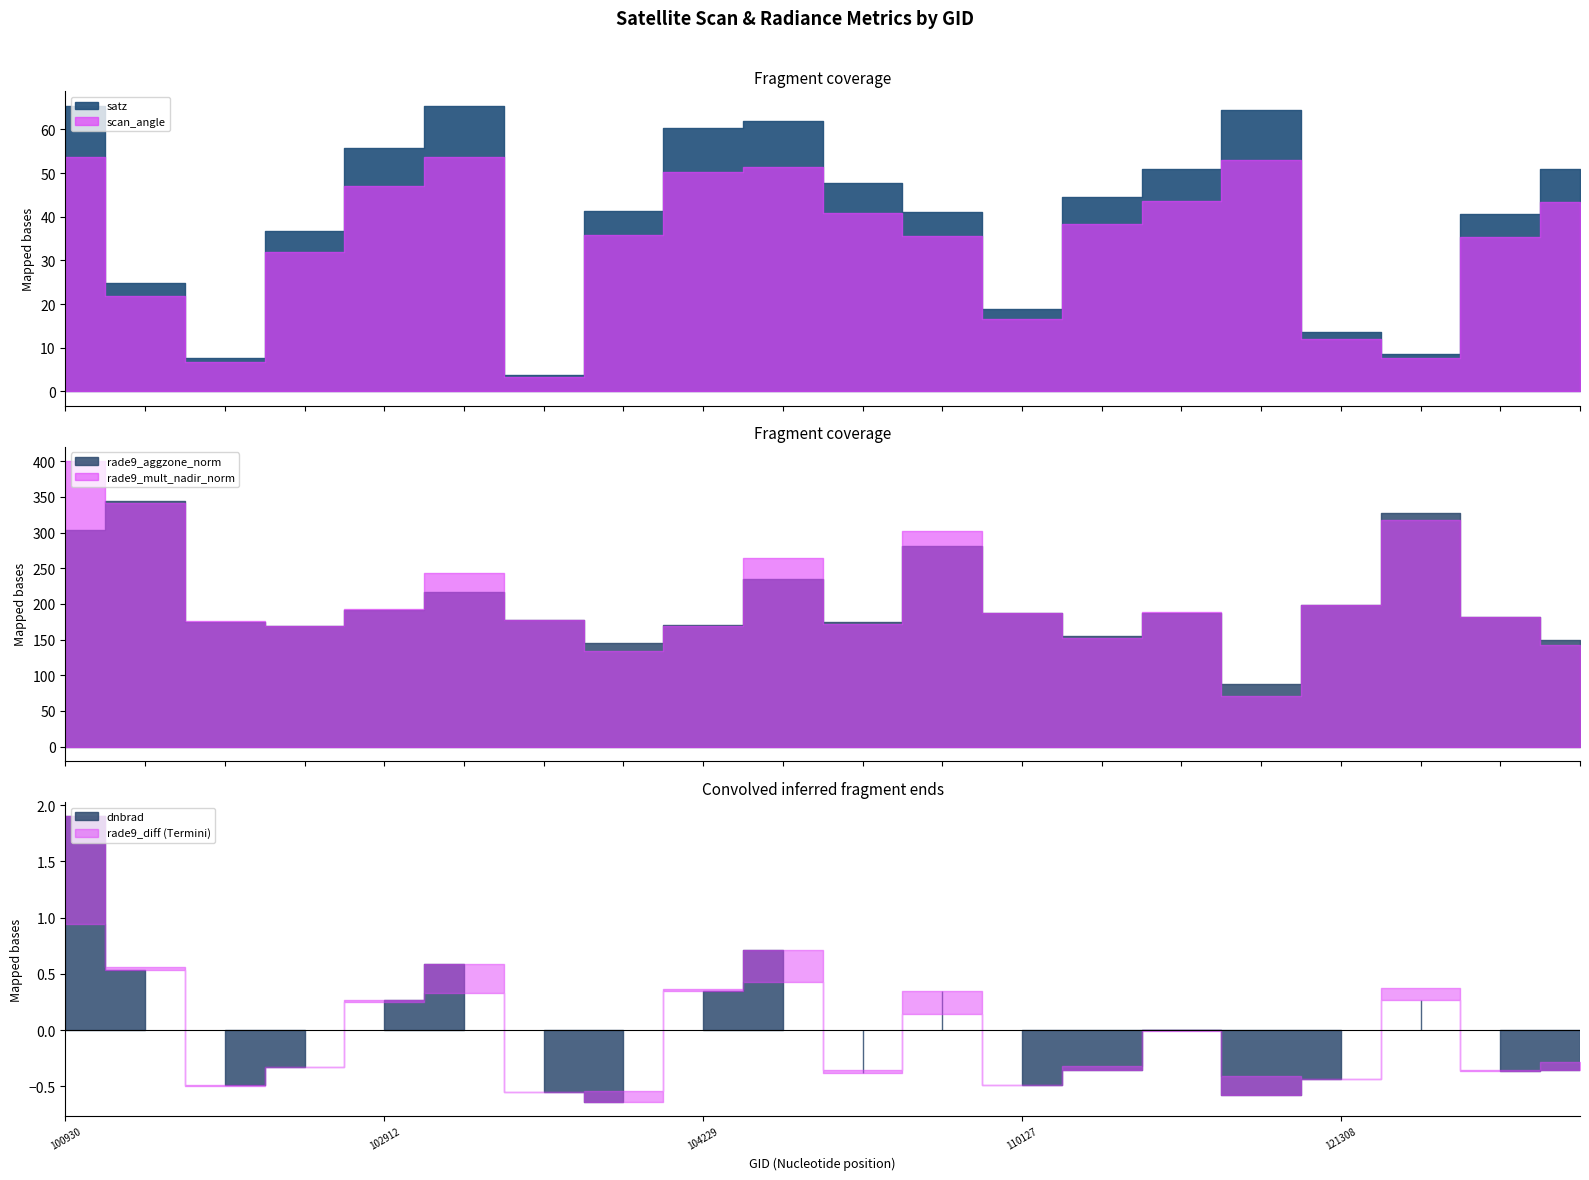

At which label does dnbrad first exceed 1?

100930